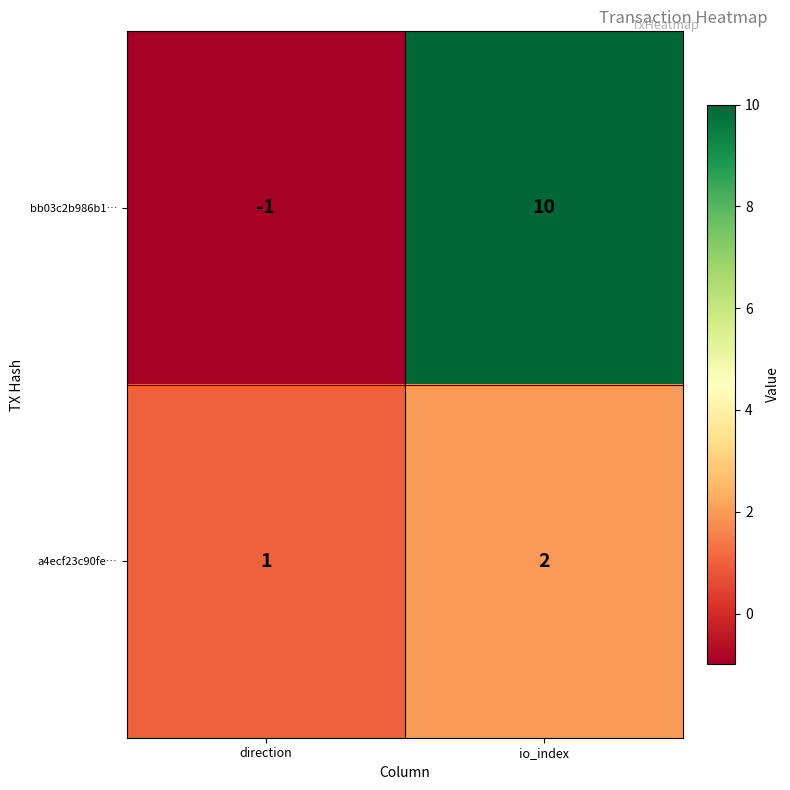

True or false: a4ecf23c90fe… has a value of 1 at direction.

True